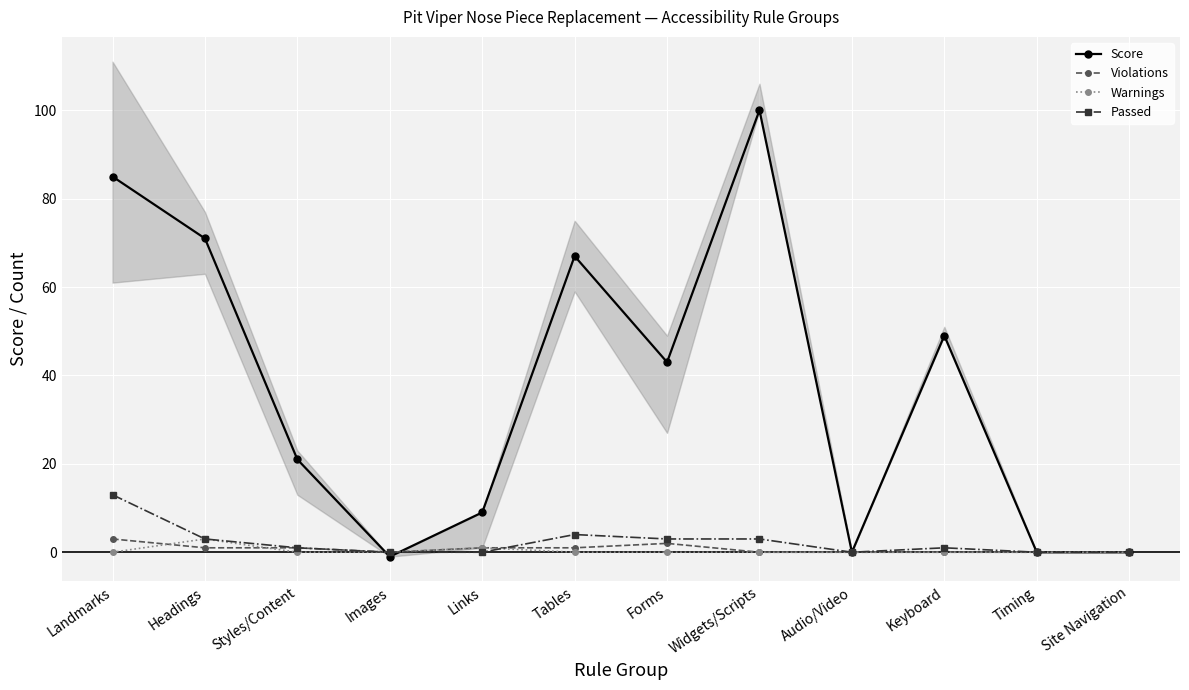

Reading right to left, transcribe all the data shown in this chart.

Score: 0	0	49	0	100	43	67	9	-1	21	71	85
Violations: 0	0	0	0	0	2	1	1	0	1	1	3
Warnings: 0	0	0	0	0	0	0	1	0	0	3	0
Passed: 0	0	1	0	3	3	4	0	0	1	3	13